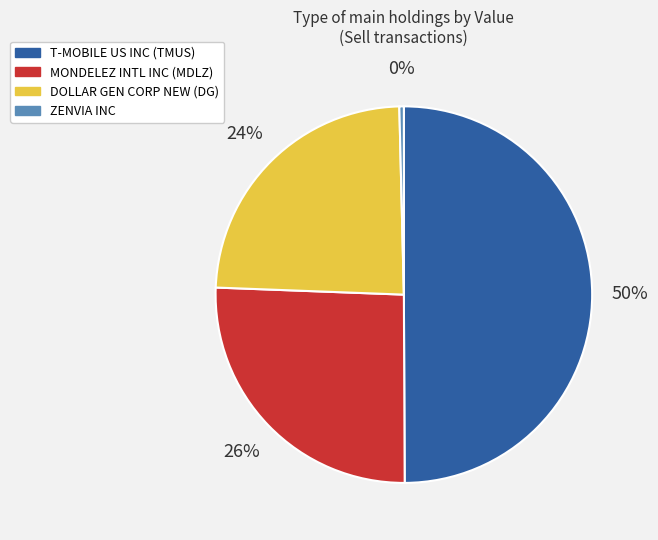

To the nearest percent, what is the difference between the T-MOBILE US INC (TMUS) and DOLLAR GEN CORP NEW (DG) slice percentages?

26%